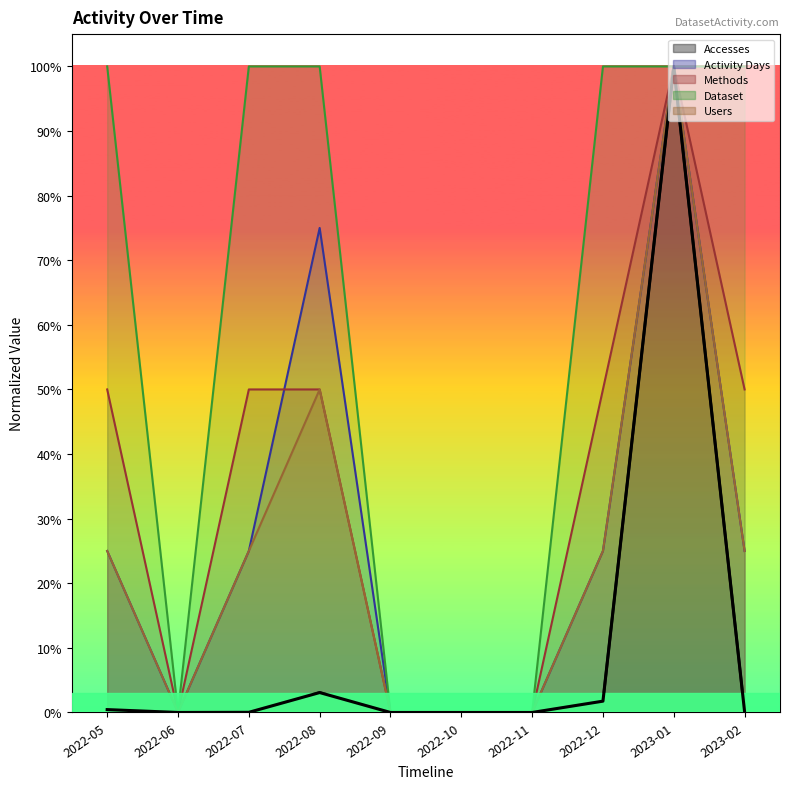

Between 2022-08 and 2023-02, which is larger?

2022-08